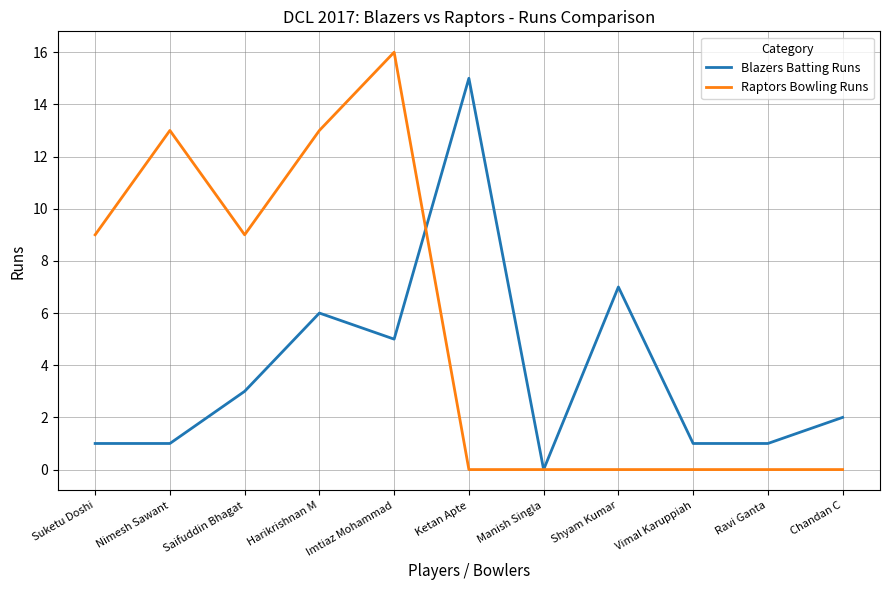

What position from the right is Shyam Kumar?

4